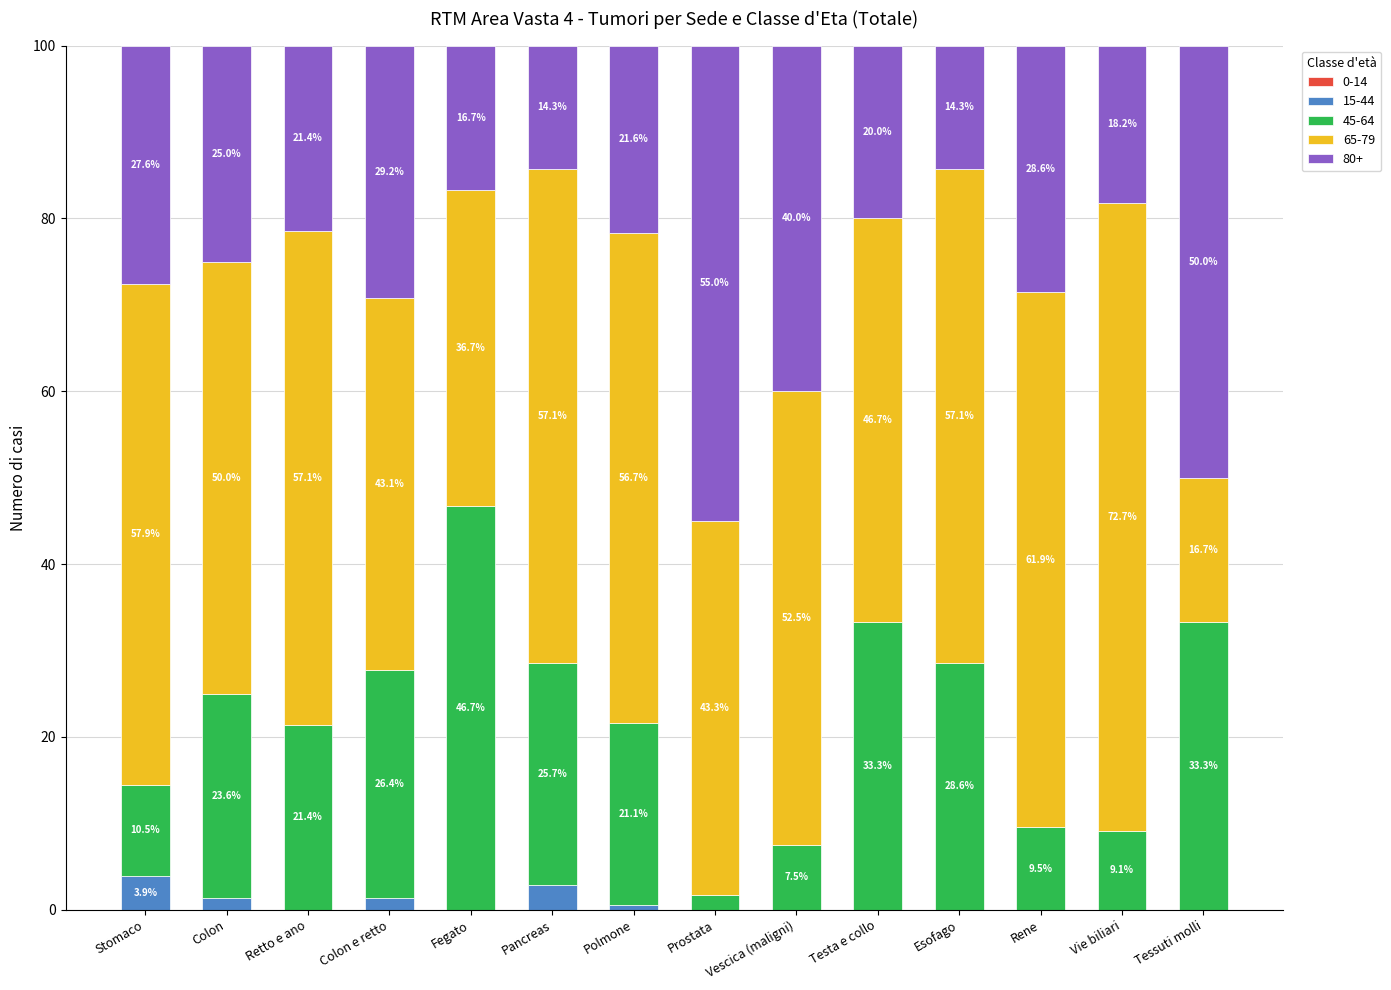

How many categories are shown in the chart?

14